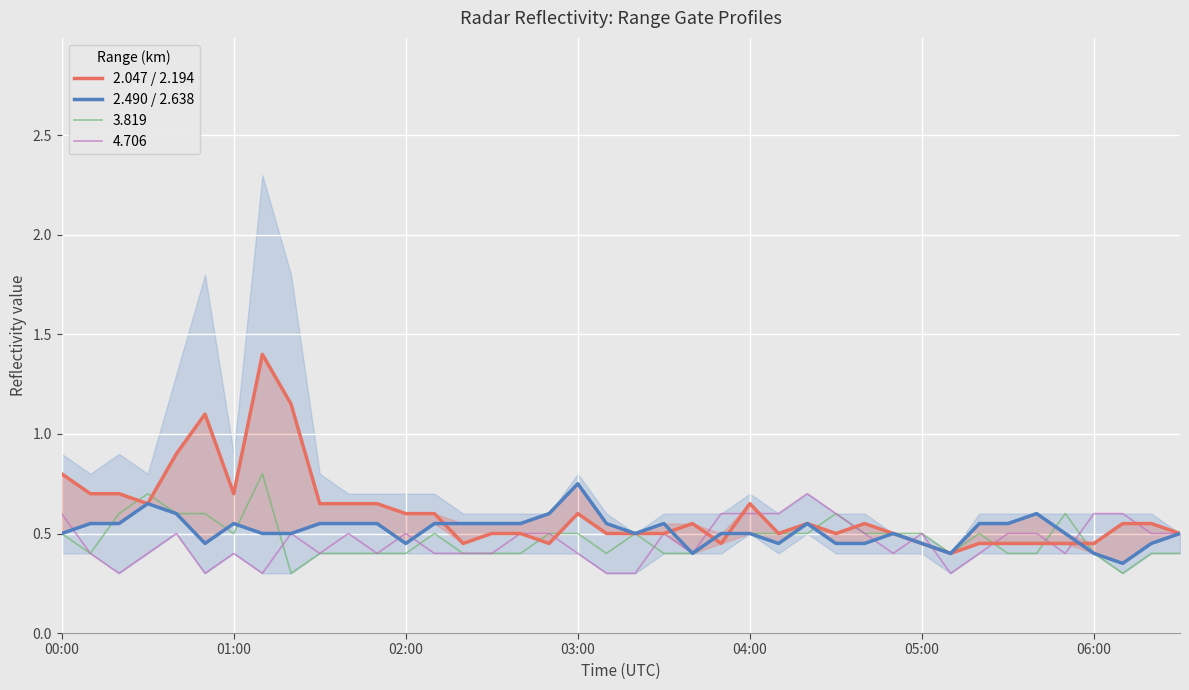

What is the maximum value for 4.706?

0.7